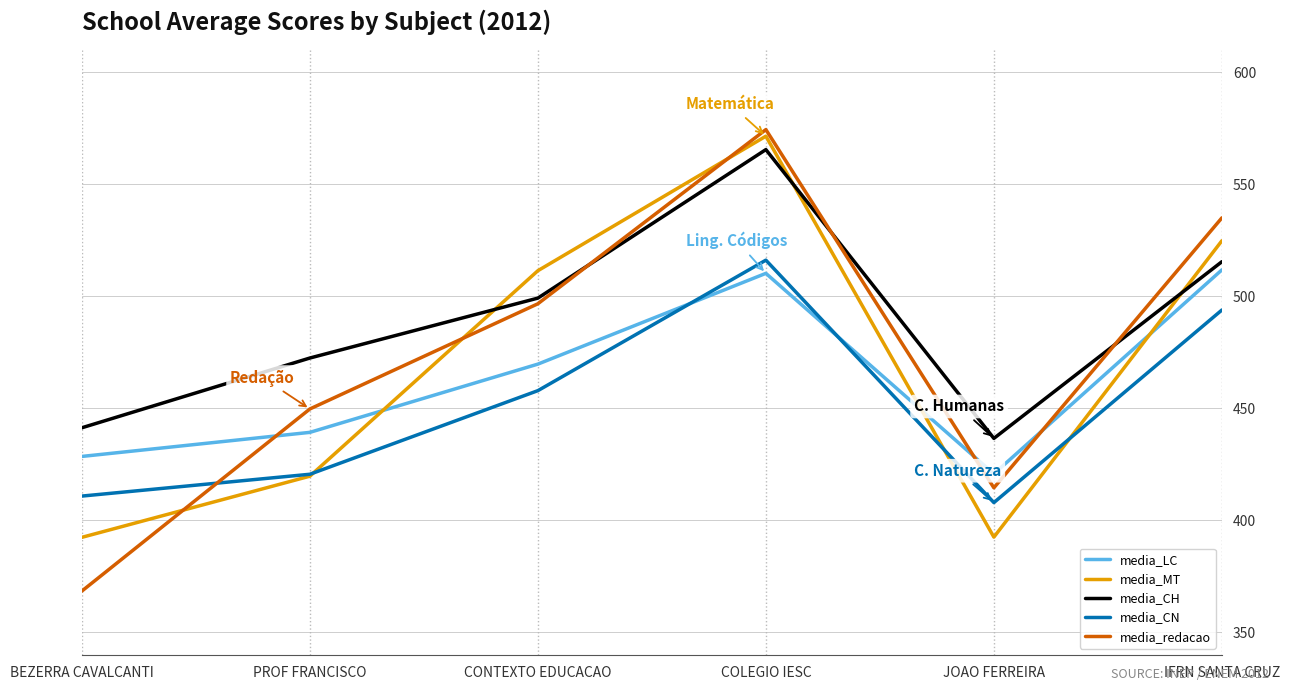

What is the total value across all series at CONTEXTO EDUCACAO?

2434.9